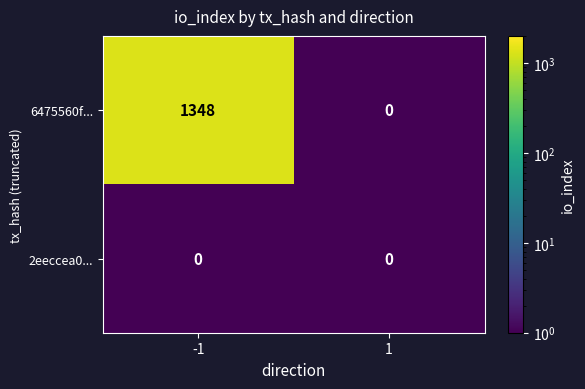

How many series are shown in this chart?

2